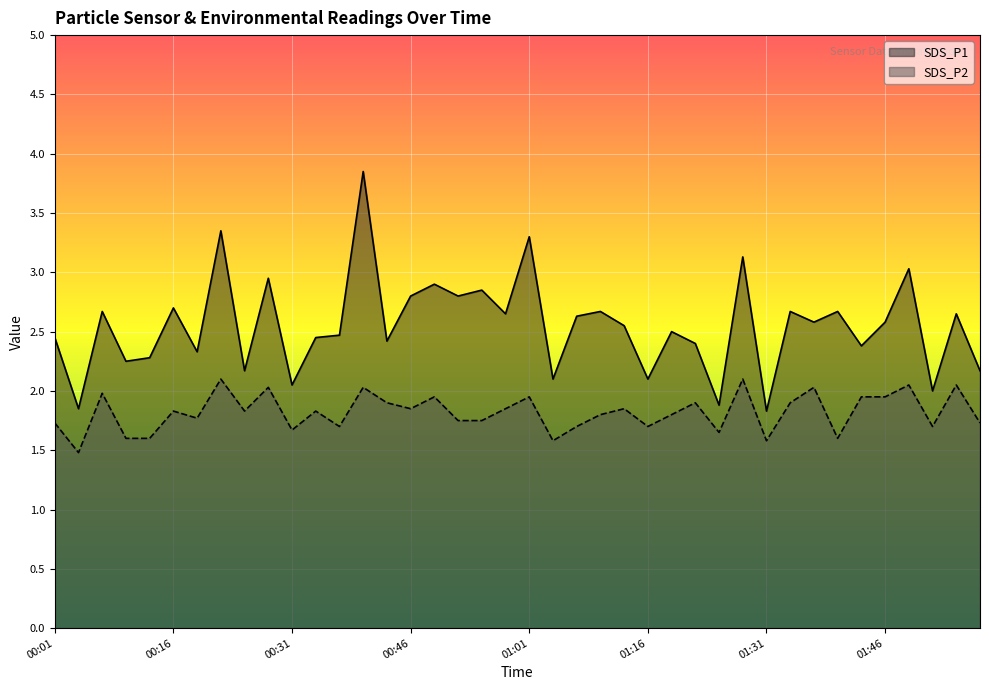

Where is the first local minimum for SDS_P1?

00:04